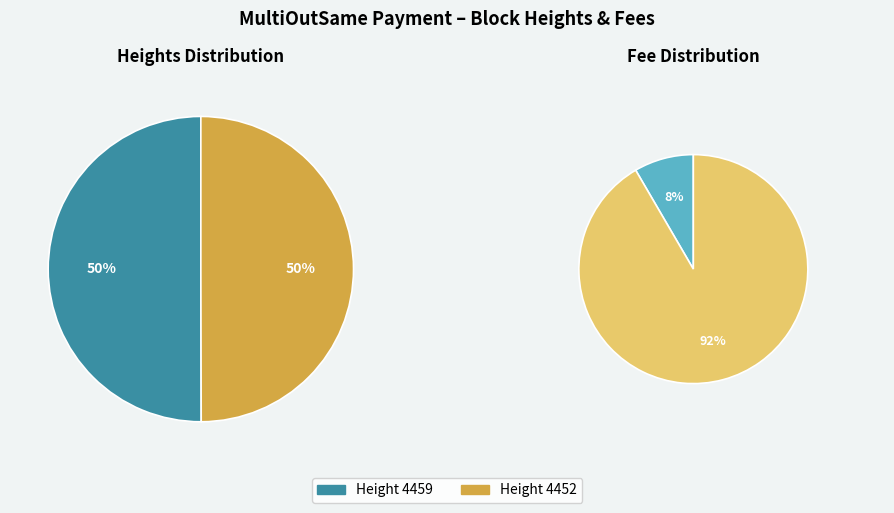

Does any single category account for the majority?

Yes